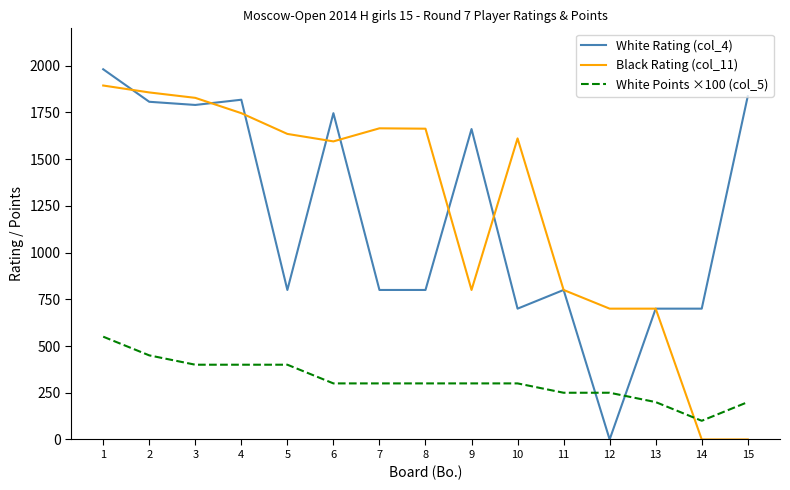

What is the difference between the second highest and second lowest values in the White Rating (col_4) series?

1137